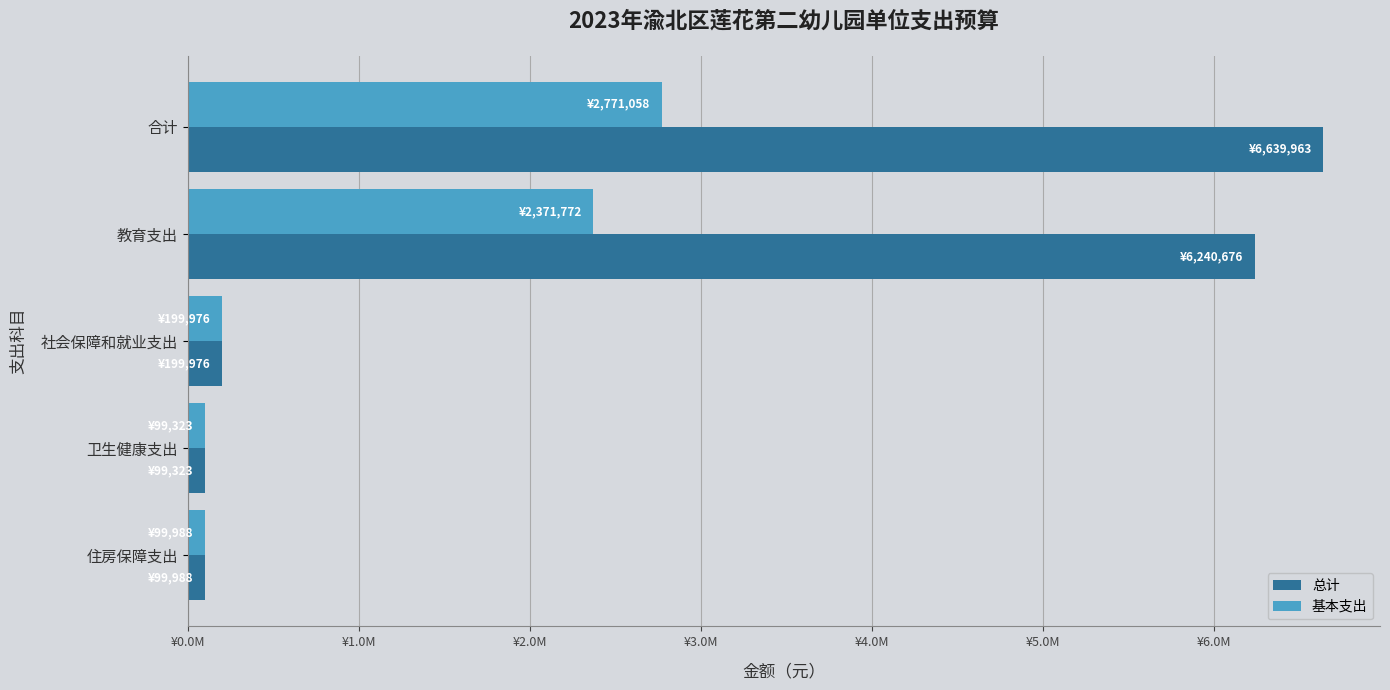

What is the difference between the second highest and second lowest values in the 总计 series?

6140688.5